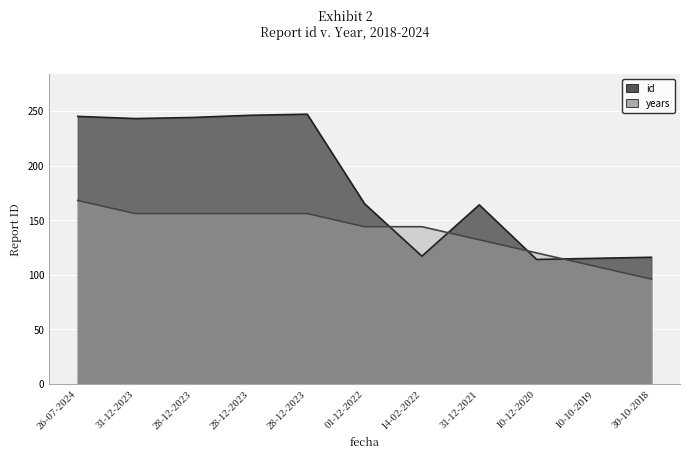

What is the difference between the second highest and second lowest values in the years series?

48